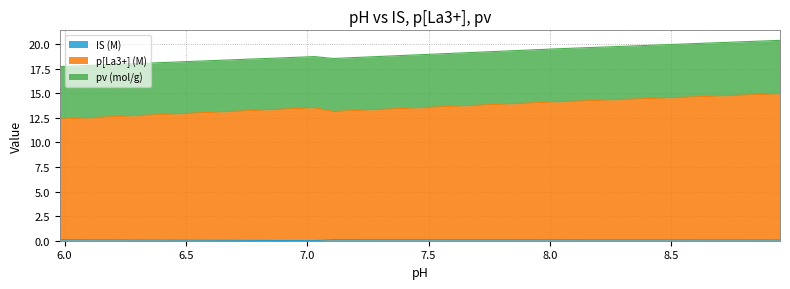

What is the minimum value for p[La3+] (M)?

12.4